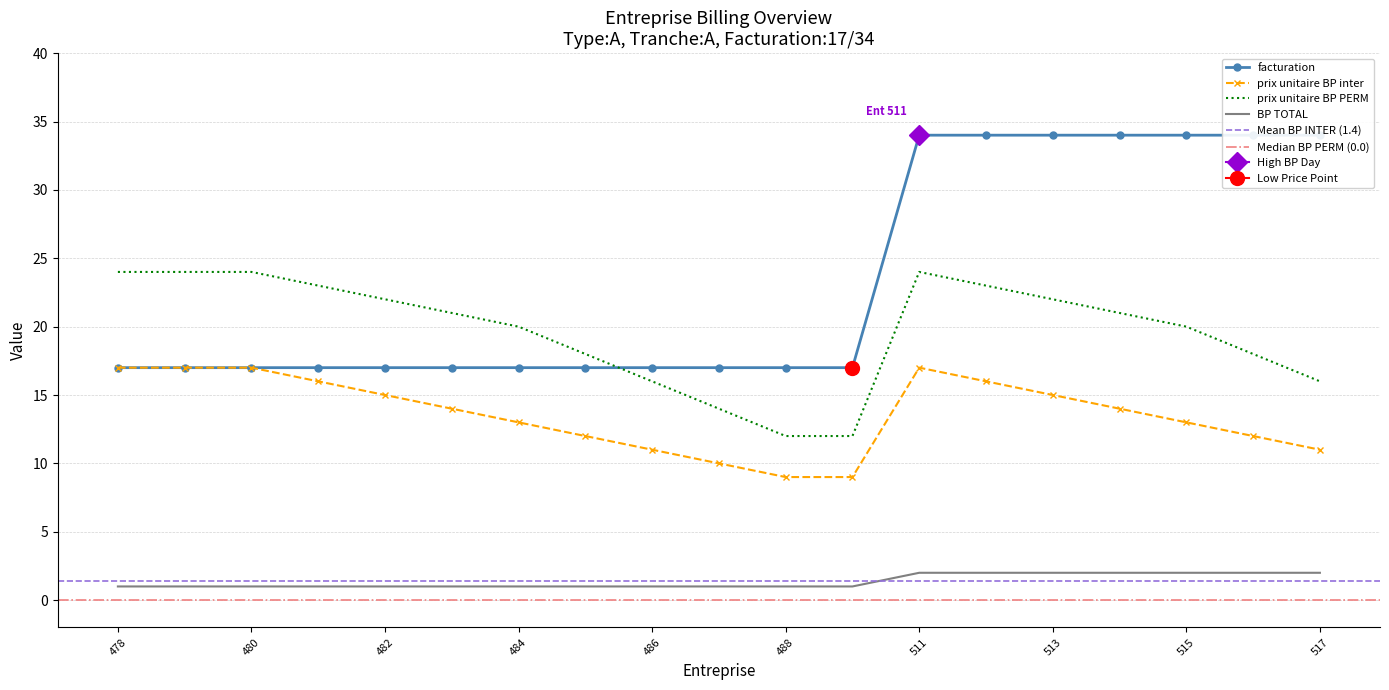

True or false: prix unitaire BP inter has a value of 3 at 517.

False